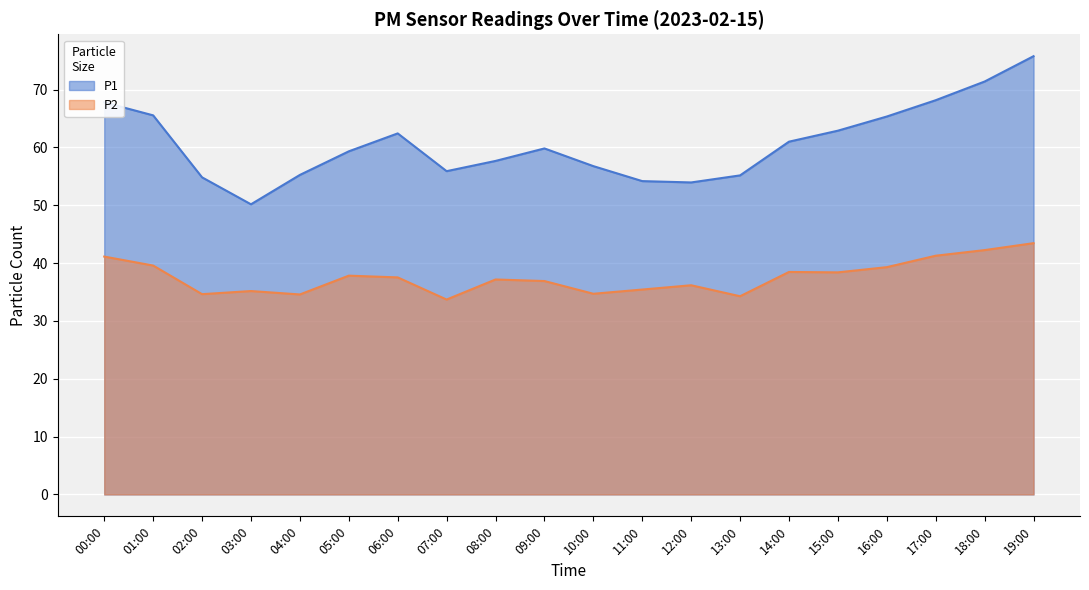

What is the lowest value of the P1 series?

50.2